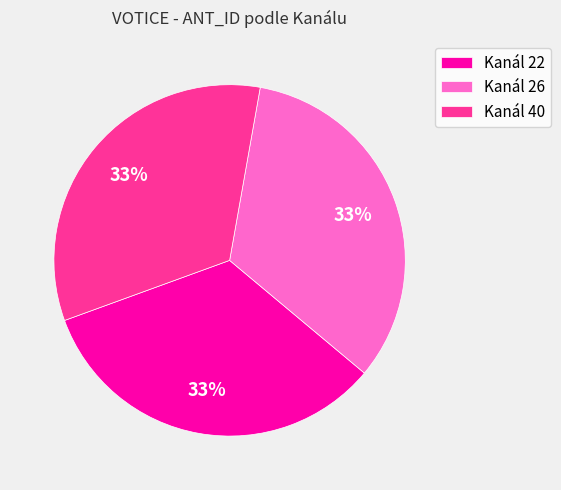

Is the sum of Kanál 40 and Kanál 26 greater than half?

Yes